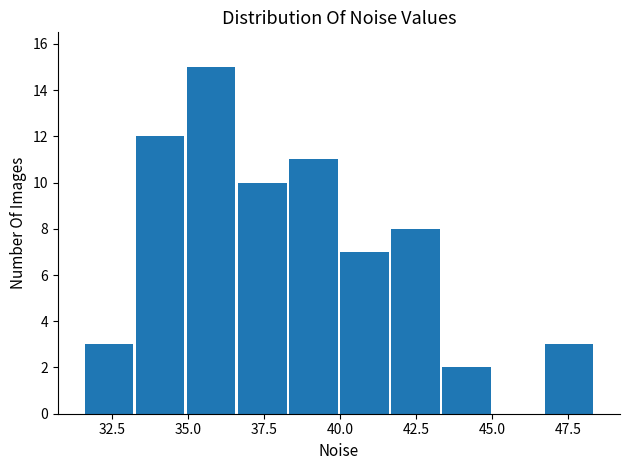

Around what value on the x-axis is the tallest bar? Give the approximate position of its centre, as read against the axis.

36.0